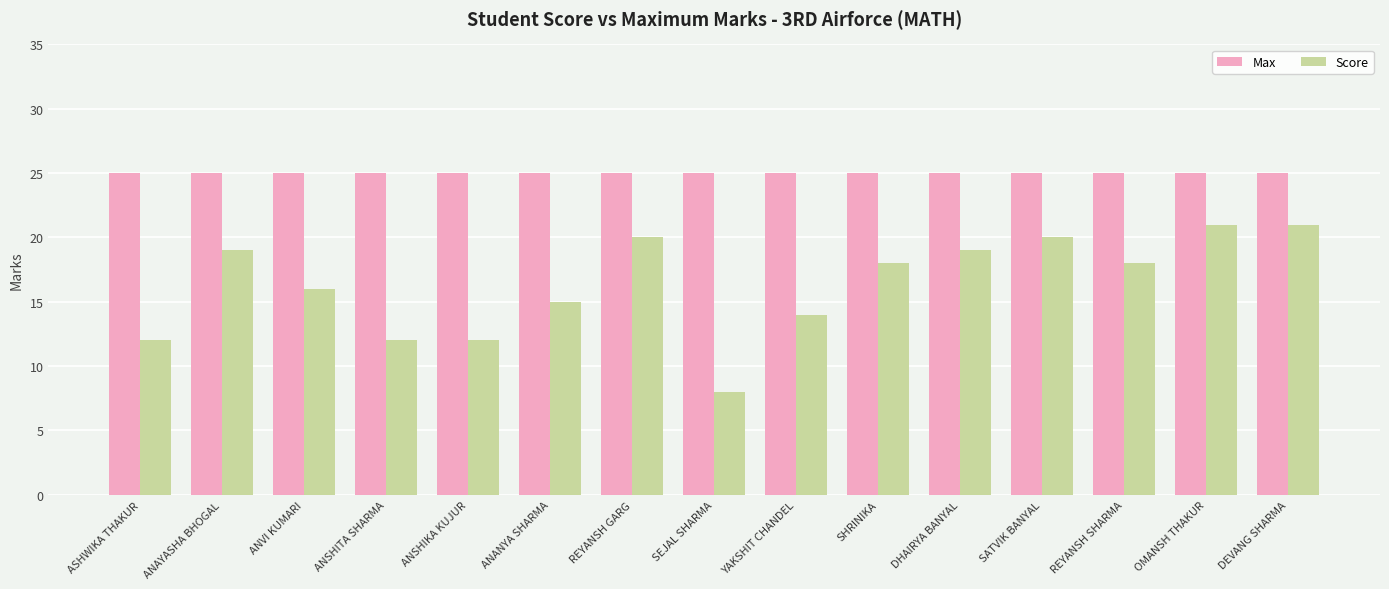

How many groups of bars are there?

15